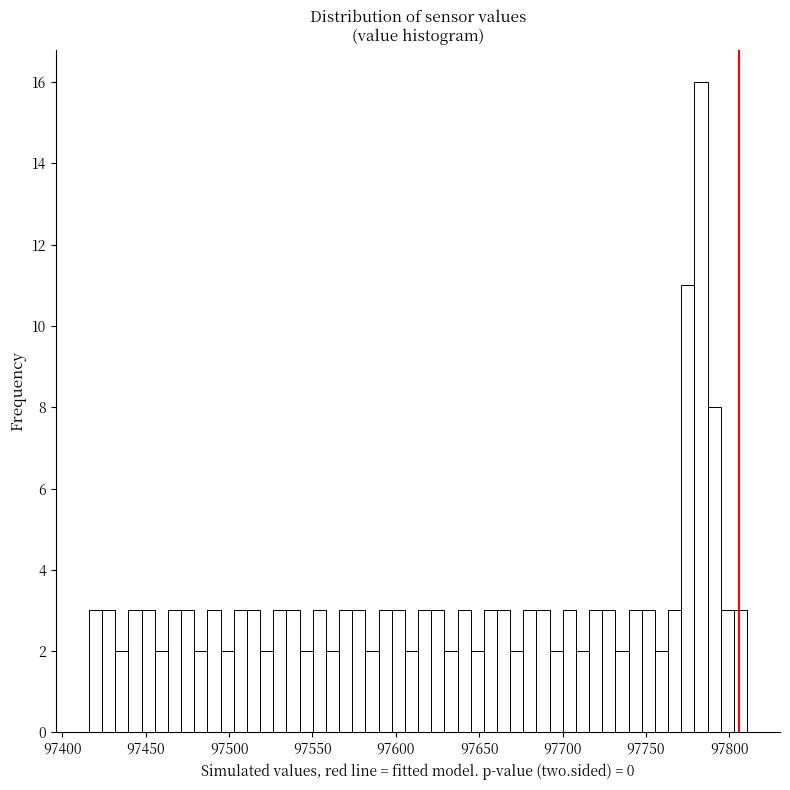

Around what value on the x-axis is the tallest bar? Give the approximate position of its centre, as read against the axis.

97785